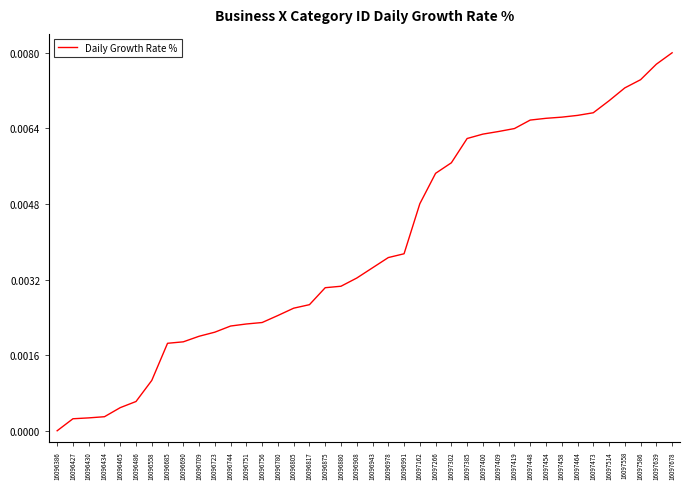

Which category has the lowest value across all series?

16096386